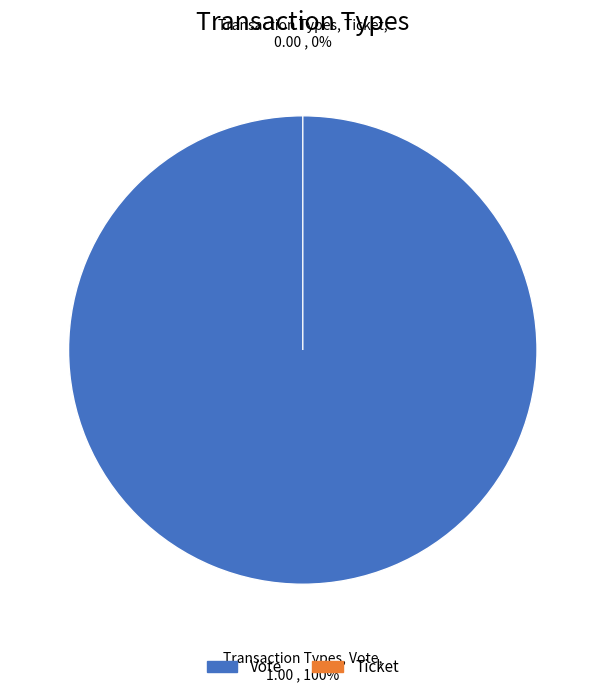

True or false: Vote accounts for 100% of the total.

True